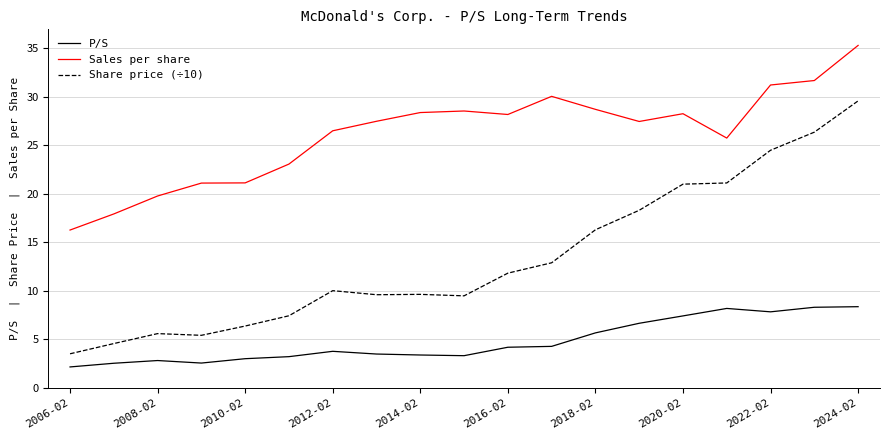

True or false: P/S and Sales per share cross at least once.

False